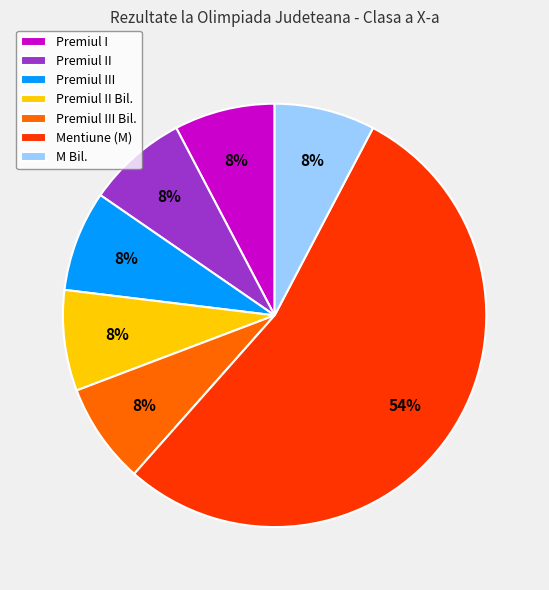

The Premiul II slice represents 1% of the pie. True or false?

False